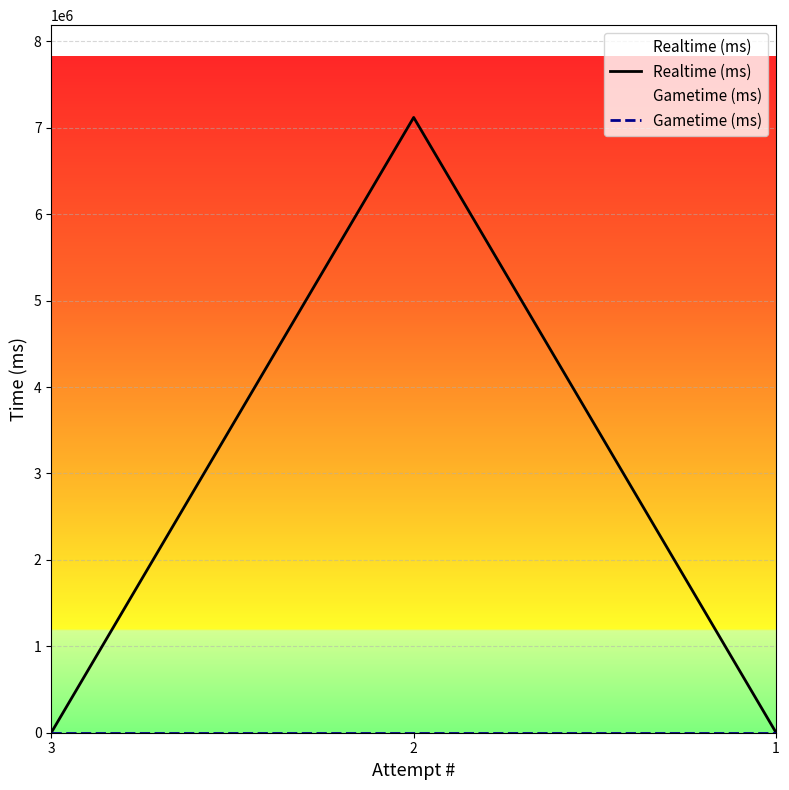

Which series has the largest total across all categories?

Realtime (ms)